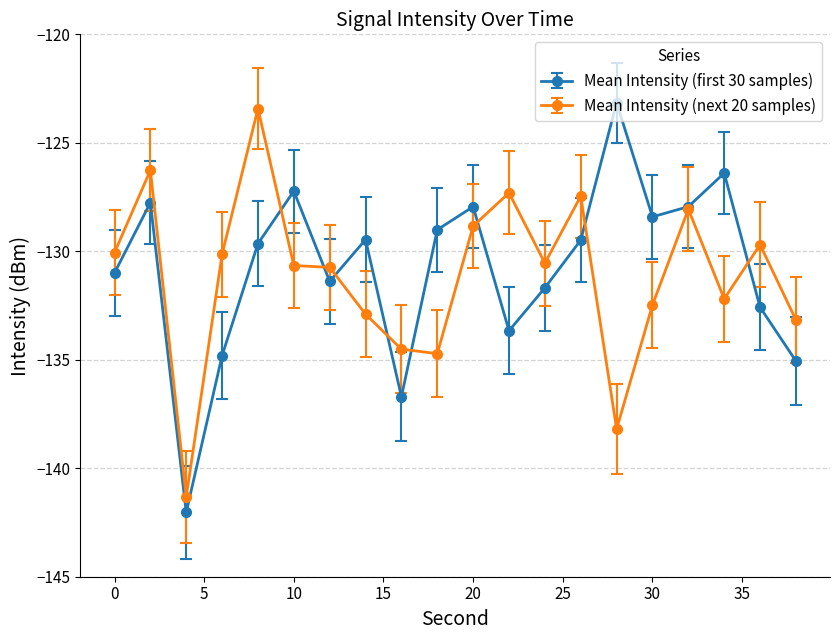

True or false: Mean Intensity (next 20 samples) has more than 0 points higher than both neighbors.

True